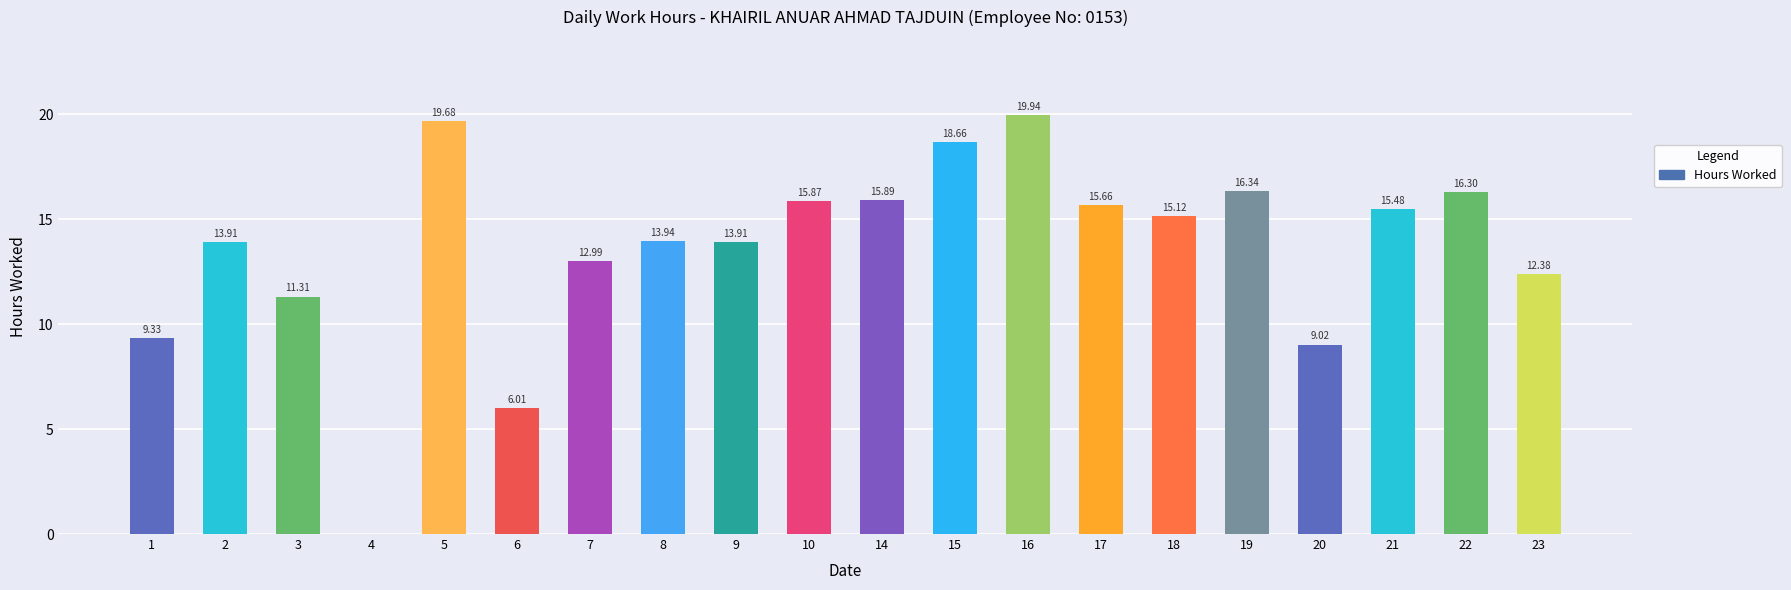

Approximately how many times larger is the value at 18 compared to 19?

0.9